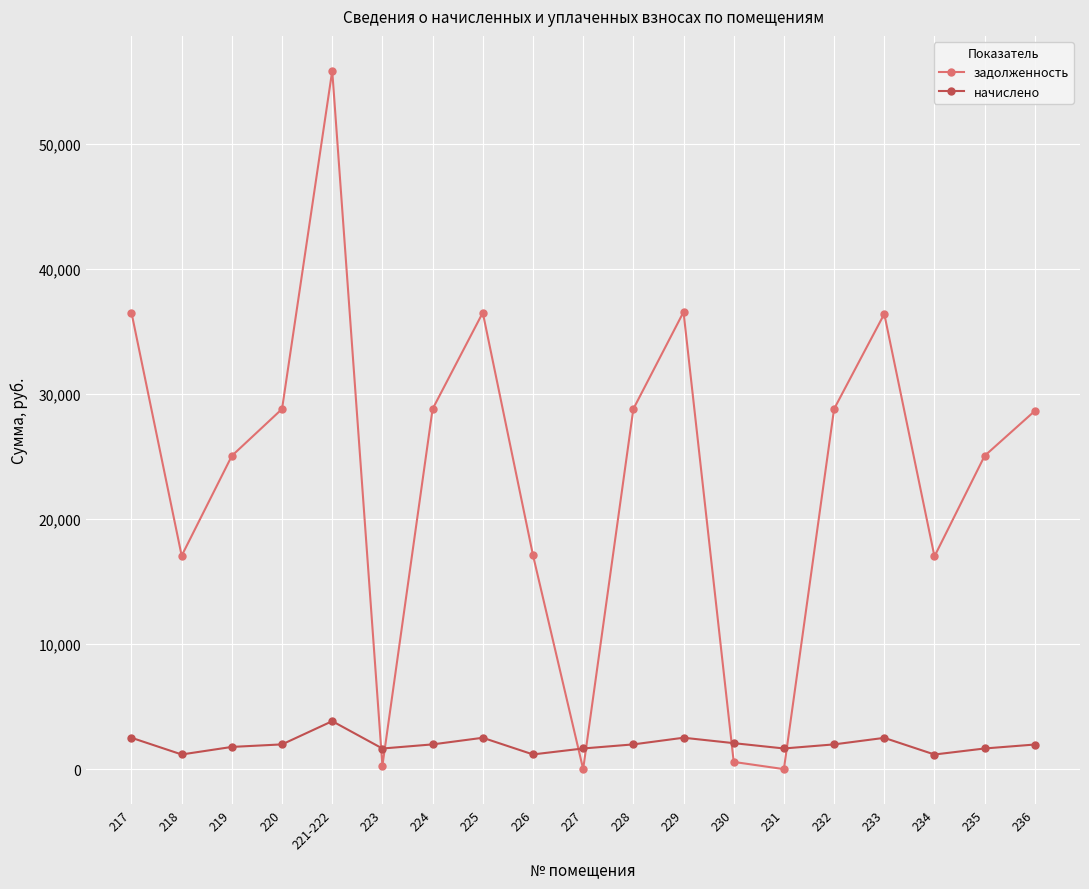

Which category has the highest value across all series?

221-222